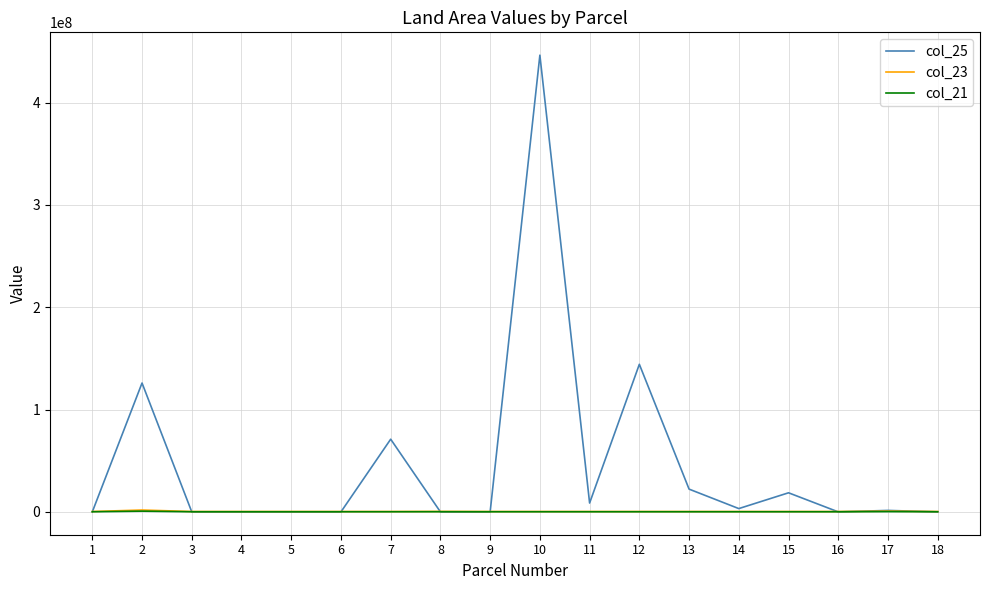

Does the chart display data point markers on the line(s)?

No